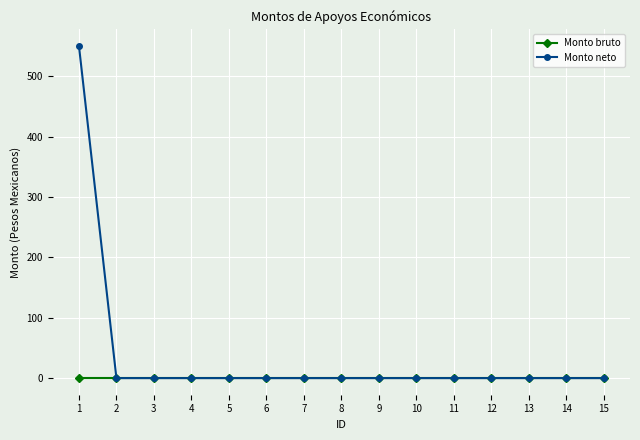

The value of Monto neto at 15 is 0. True or false?

True